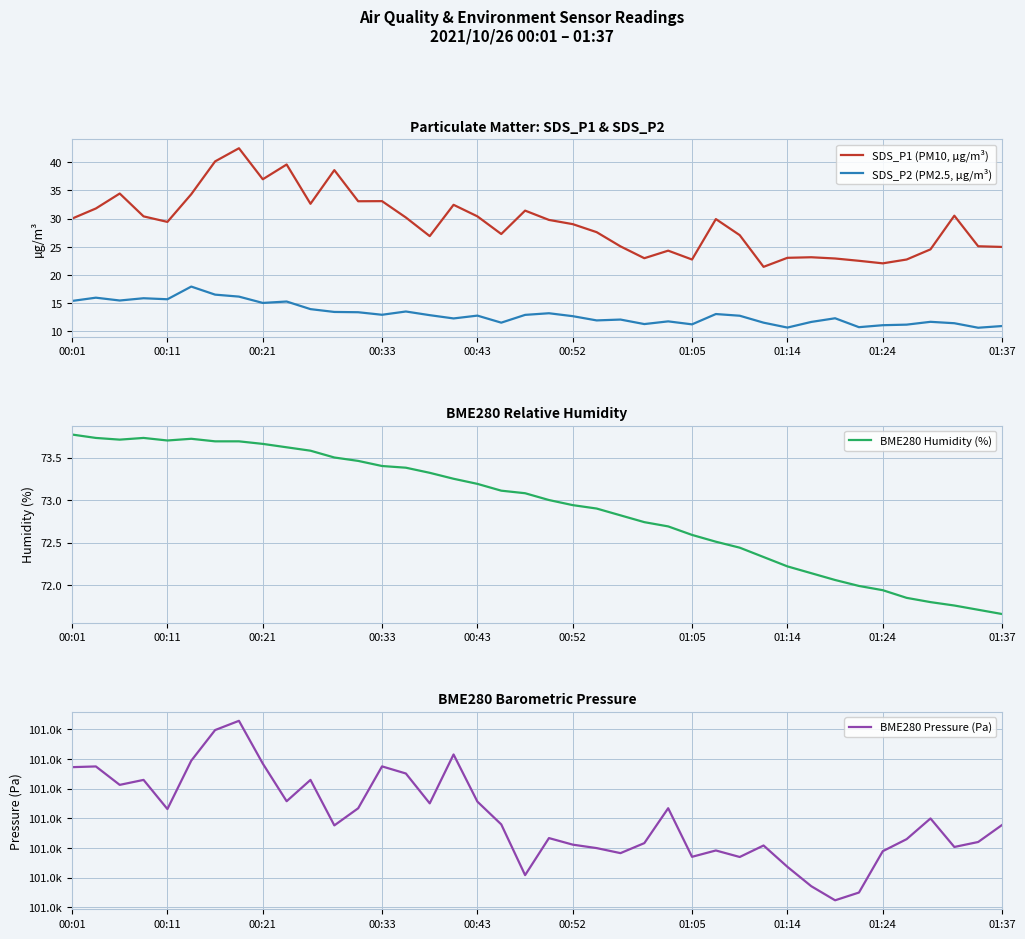

True or false: SDS_P2 (PM2.5, µg/m³) has a value of 8.6 at 00:01.

False